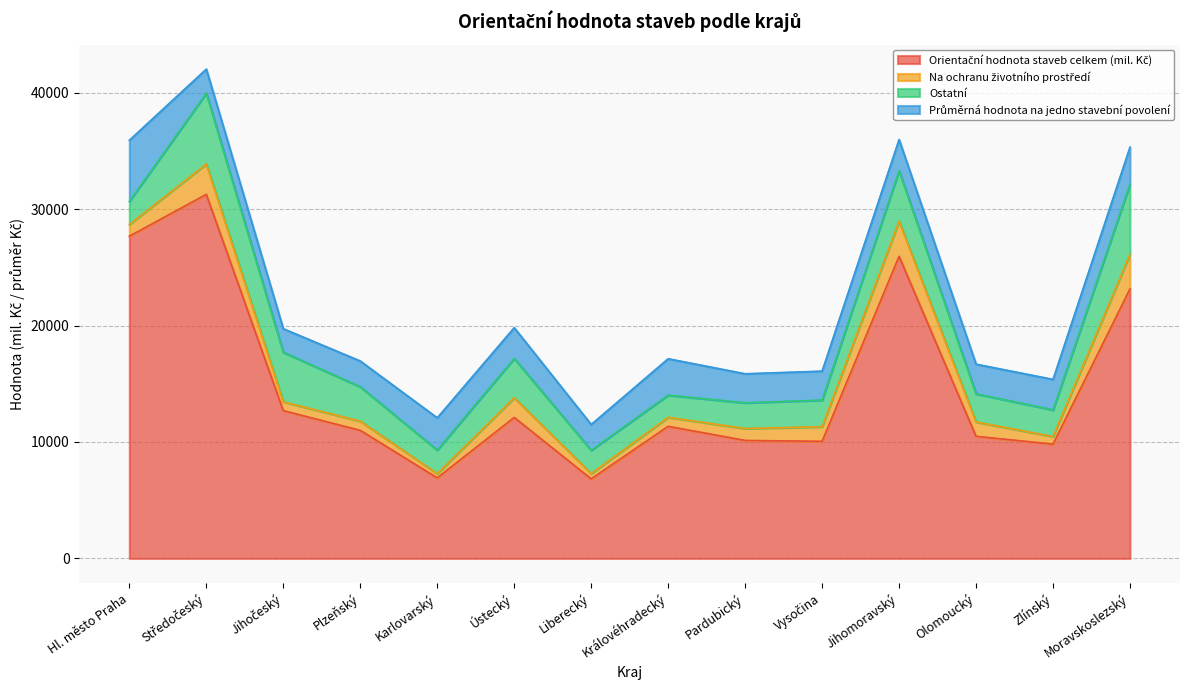

How many lines are shown in the chart?

4